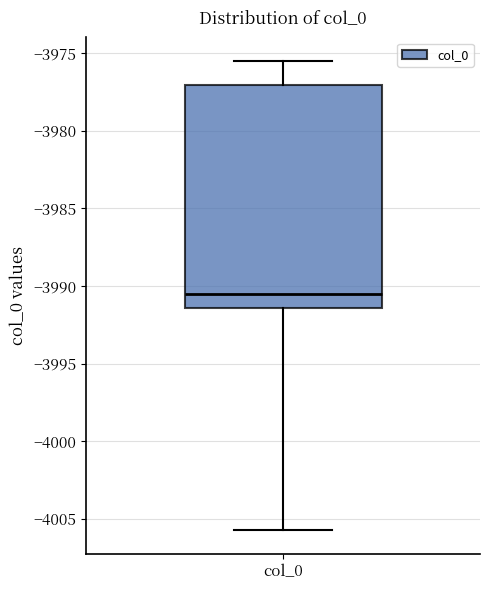

Read this box plot against the y-axis: the position of the median line, the range covered by the box, and the ends of both whiskers. The values are not printed on the chart, so give them approximately, as read against the axis.

median -3990.5, box -3991.5 to -3977.0, whiskers -4005.5 to -3975.5